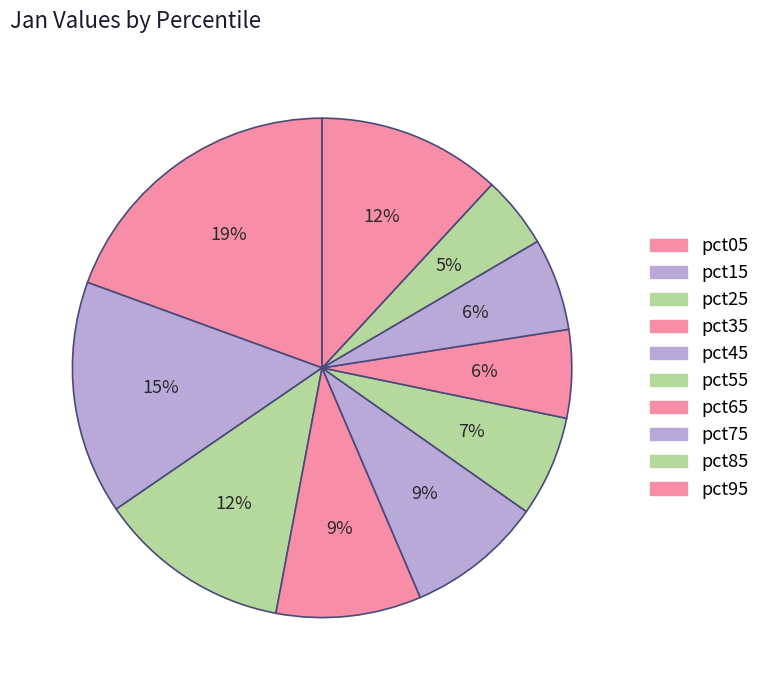

What percentage do pct85 and pct55 together represent?

11.2%